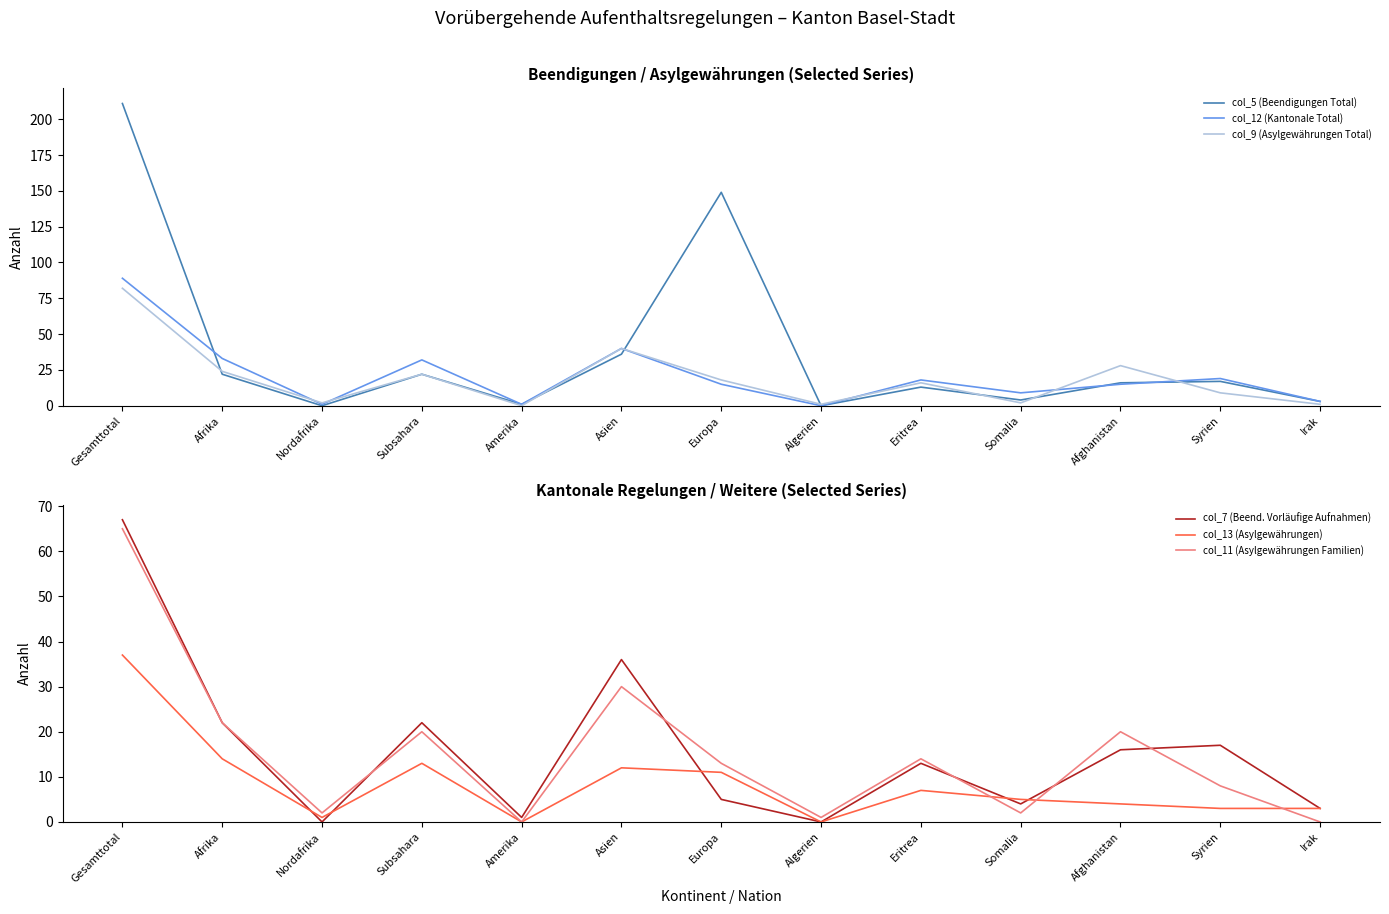

What is the label of the 12th point from the left?

Syrien